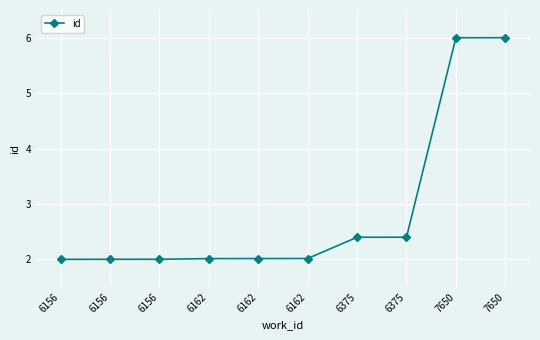

Reading right to left, what are all the values shown in this chart?

7650=6.0	7650=6.0	6375=2.4	6375=2.4	6162=2.0	6162=2.0	6162=2.0	6156=2.0	6156=2.0	6156=2.0